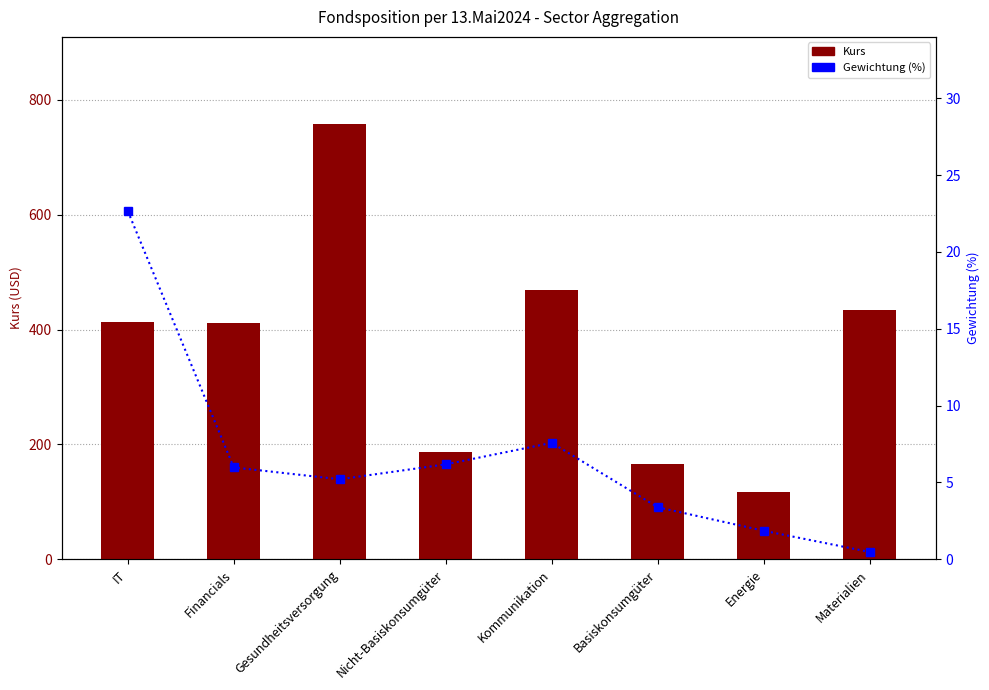

What is the label of the 3rd bar from the left?

Gesundheitsversorgung